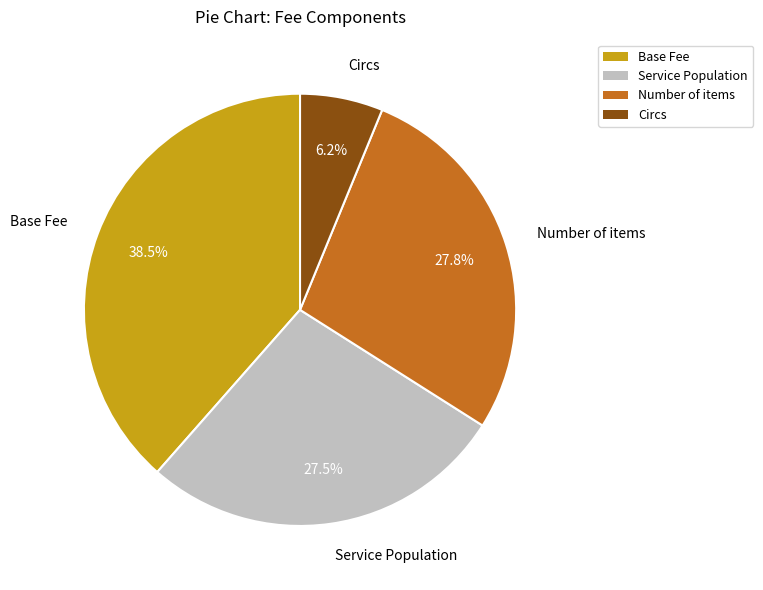

Combined, do Number of items and Circs account for over 50%?

No